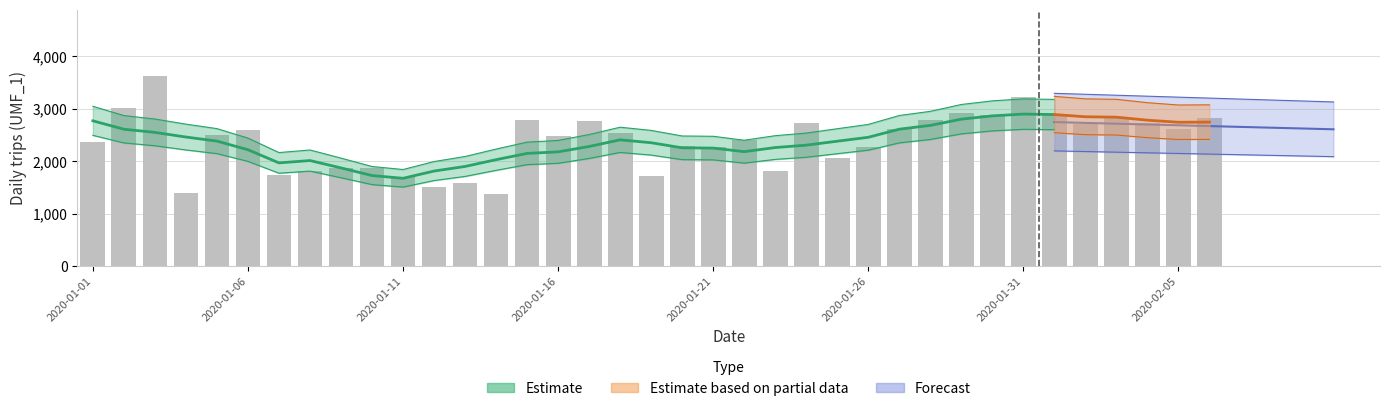

What is the sum of the values at 2020-01-09 and 2020-01-22?

4266